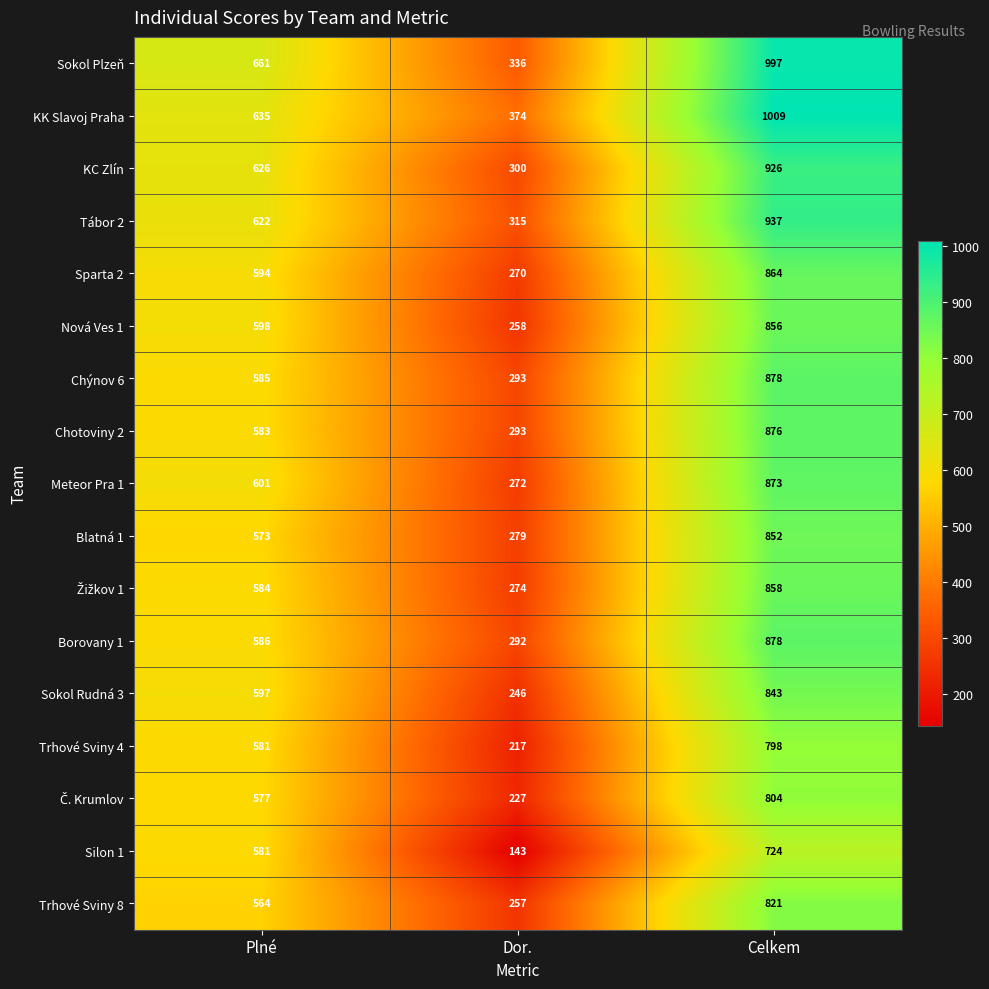

Which category has the highest value in the Sparta 2 series?

Celkem